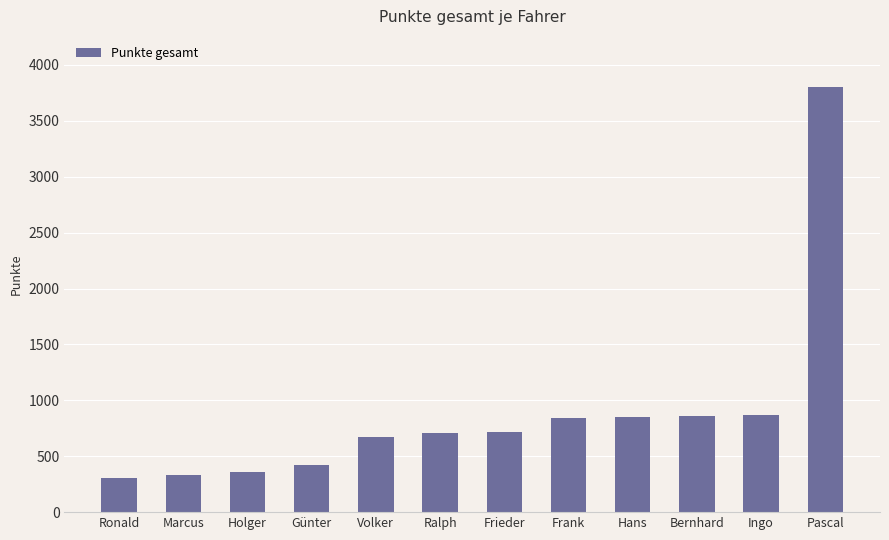

What is the minimum value shown in the chart?

303